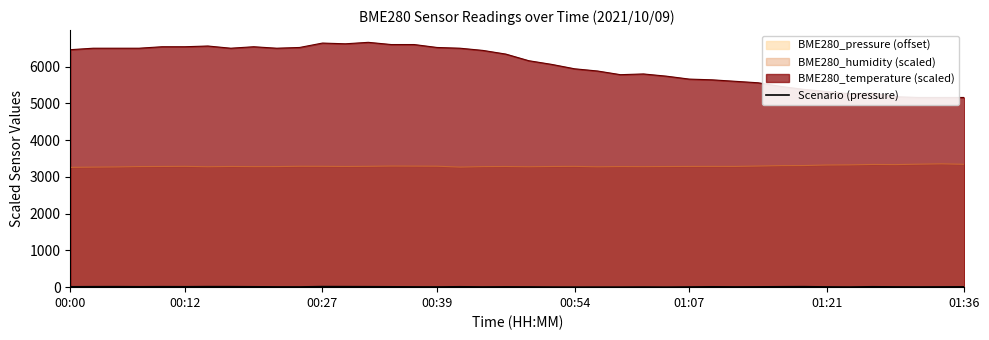

What is the average value?

7.6